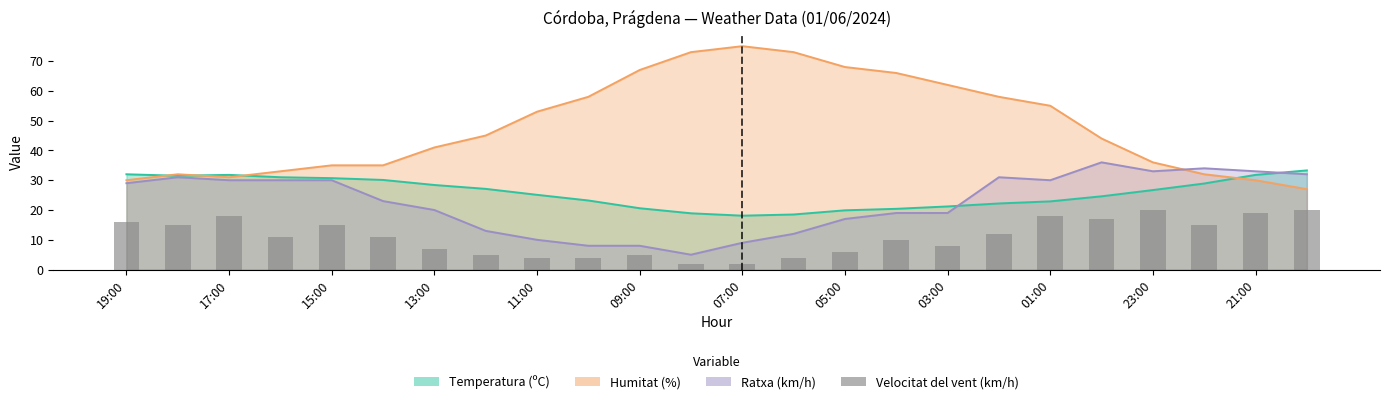

Reading right to left, transcribe all the data shown in this chart.

20	19	15	20	17	18	12	8	10	6	4	2	2	5	4	4	5	7	11	15	11	18	15	16